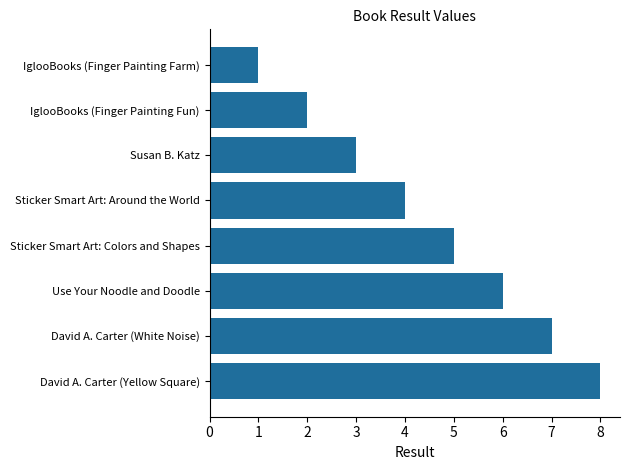

Rank the categories by value from highest to lowest.

David A. Carter (Yellow Square), David A. Carter (White Noise), Use Your Noodle and Doodle, Sticker Smart Art: Colors and Shapes, Sticker Smart Art: Around the World, Susan B. Katz, IglooBooks (Finger Painting Fun), IglooBooks (Finger Painting Farm)